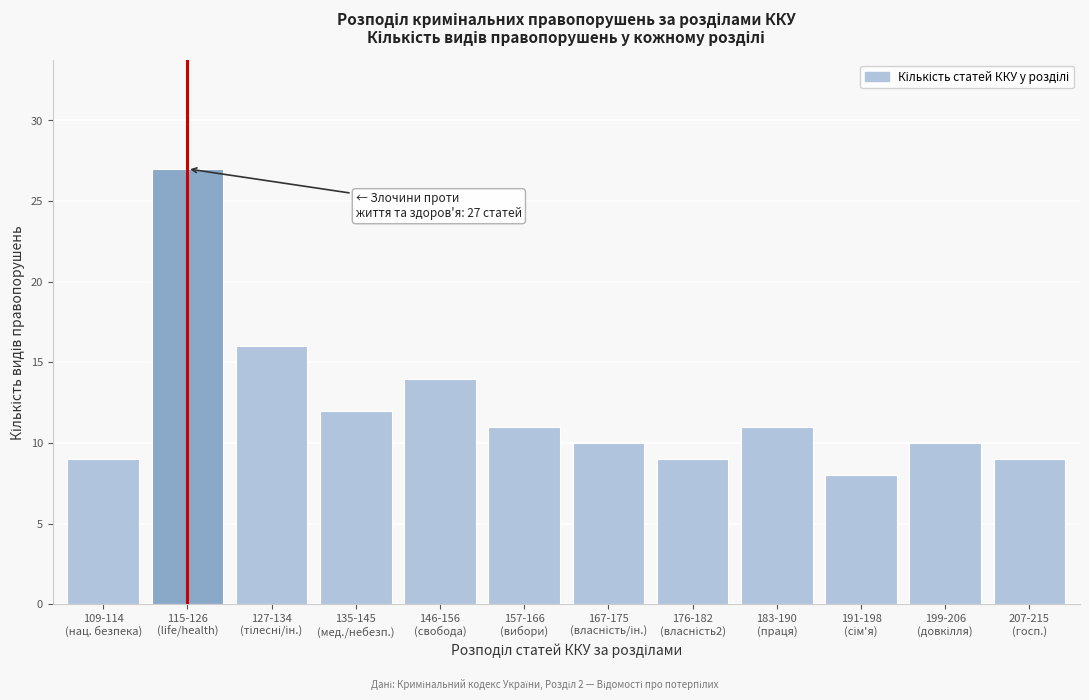

Reading left to right, what are all the values shown in this chart?

9	27	16	12	14	11	10	9	11	8	10	9